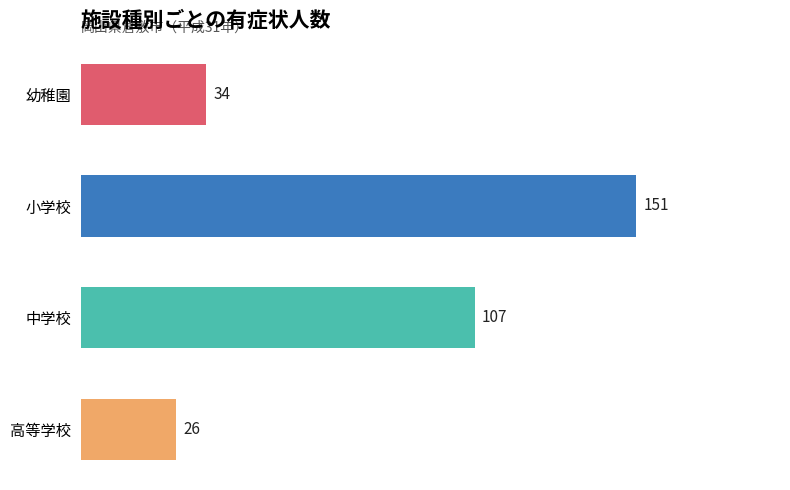

Does the chart contain stacked bars?

No